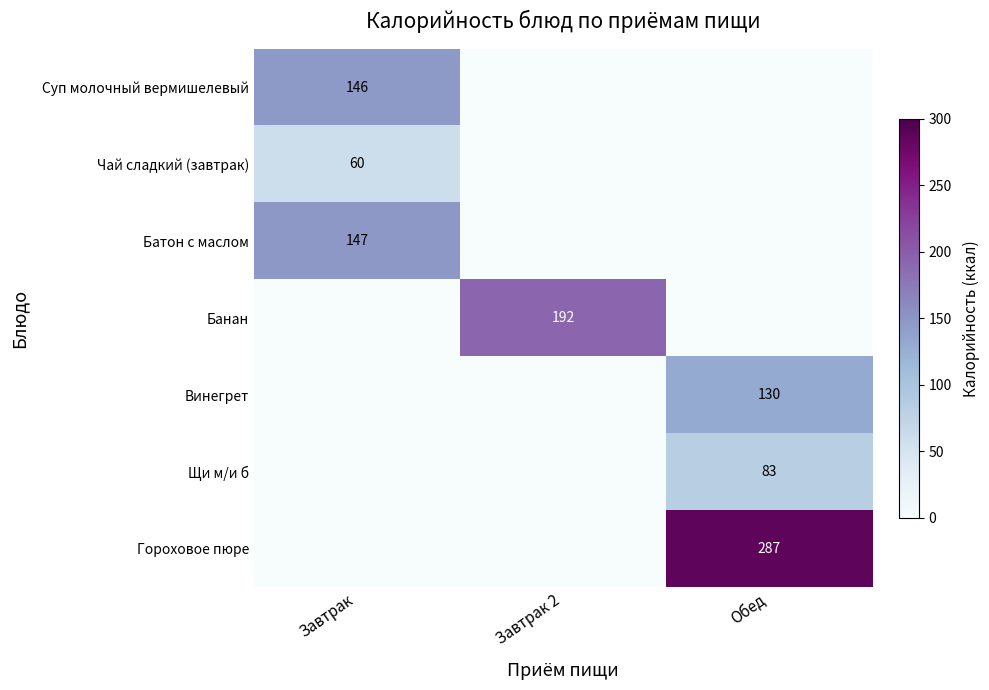

The value of Чай сладкий (завтрак) at Завтрак is 101. True or false?

False